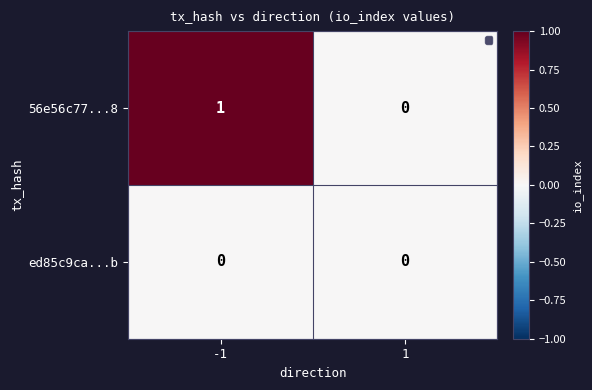

Rank the series by their maximum value, from highest to lowest.

56e56c77...8, ed85c9ca...b